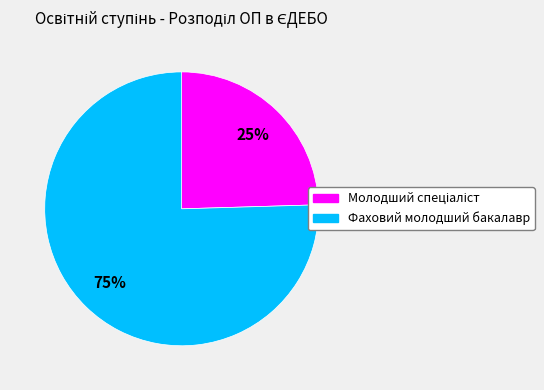

Which slice is the largest?

Фаховий молодший бакалавр